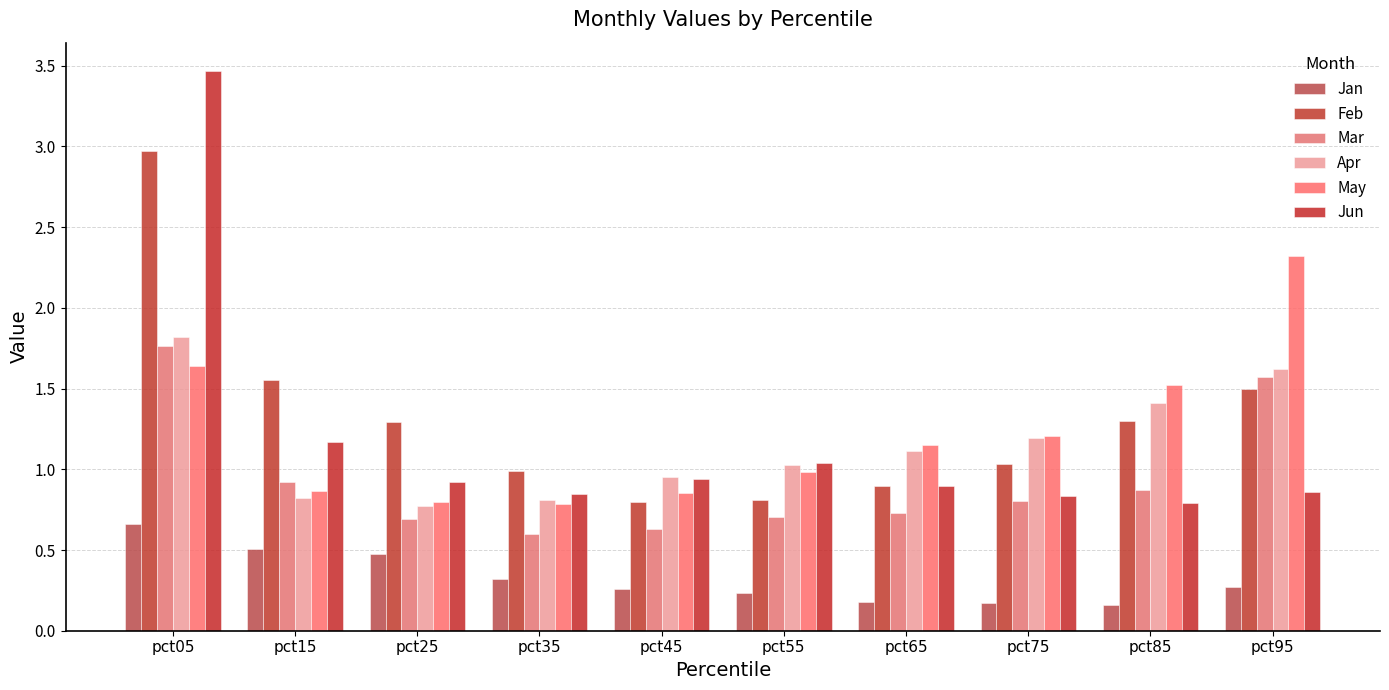

What is the difference between the second highest and second lowest values in the Feb series?

0.7